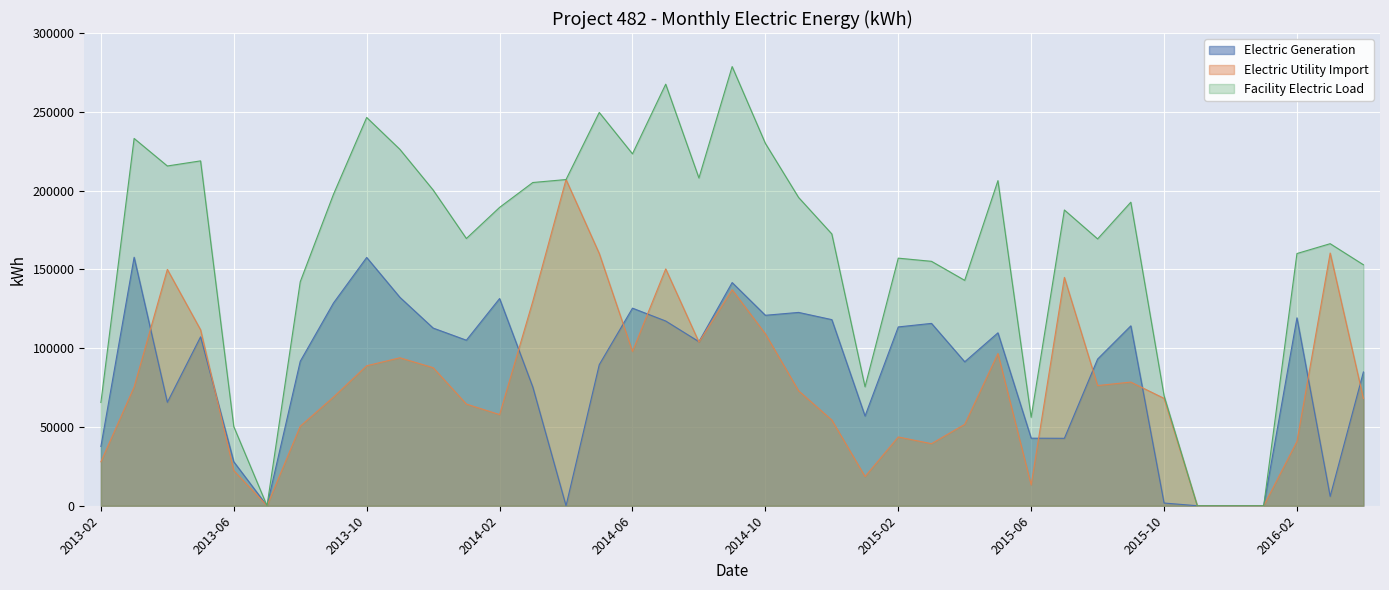

Reading left to right, what are all the values shown in this chart?

Electric Generation: 37621.0	157700.0	65644.0	107196.0	27902.0	0.0	91667.0	128652.0	157564.0	132262.0	112761.0	105052.0	131490.0	75330.0	0.0	89525.0	125390.0	117234.0	104123.0	141630.0	120865.0	122688.0	118109.0	56933.0	113477.0	115723.0	91355.0	109734.0	42871.0	42794.0	93086.0	114170.0	1723.0	0.0	0.0	0.0	119250.0	5934.0	84885.0
Electric Utility Import: 27899.0	75397.2	149977.2	111660.7	22309.7	0.0	50470.0	68980.8	88841.2	93898.6	87626.2	64539.7	57845.8	129797.9	207017.3	160063.8	97939.8	150306.7	103884.1	137087.8	109108.1	72955.3	54391.6	18555.5	43646.2	39390.3	51682.1	96588.4	13235.0	144906.2	76262.6	78474.4	68144.5	0.0	0.0	0.0	40807.7	160368.8	68056.1
Facility Electric Load: 65520.0	233097.2	215621.2	218856.7	50211.7	0.0	142137.0	197632.8	246405.2	226160.6	200387.2	169591.7	189335.9	205127.9	207017.3	249588.8	223329.8	267540.7	208007.1	278717.8	229973.1	195643.3	172500.6	75488.5	157123.2	155113.3	143037.1	206322.4	56106.0	187700.2	169348.6	192644.4	69867.5	0.0	0.0	0.0	160057.7	166302.8	152941.1